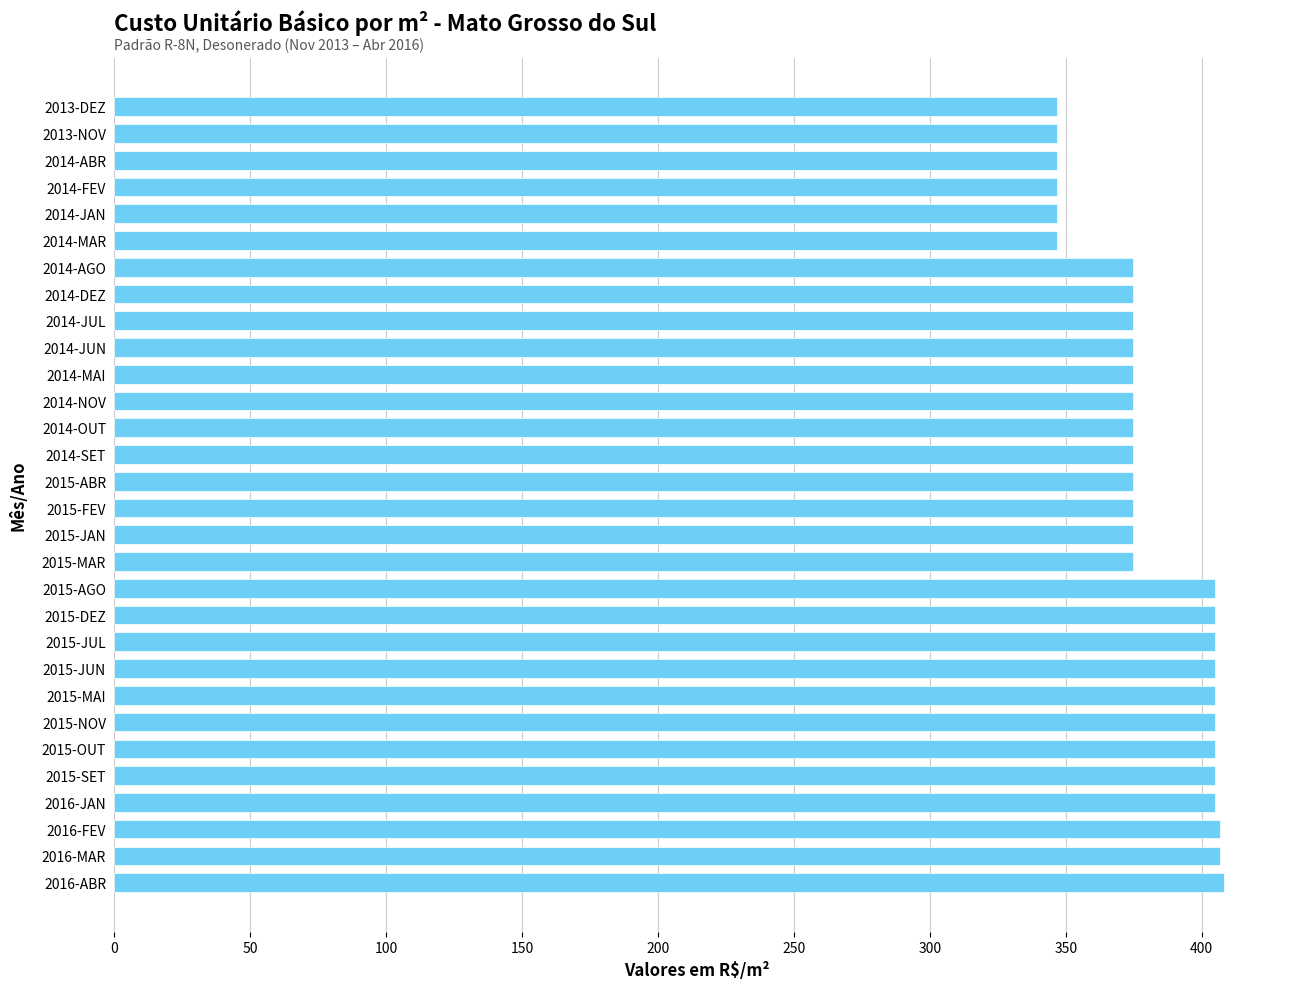

Which has a higher value, 2014-AGO or 2014-JAN?

2014-AGO